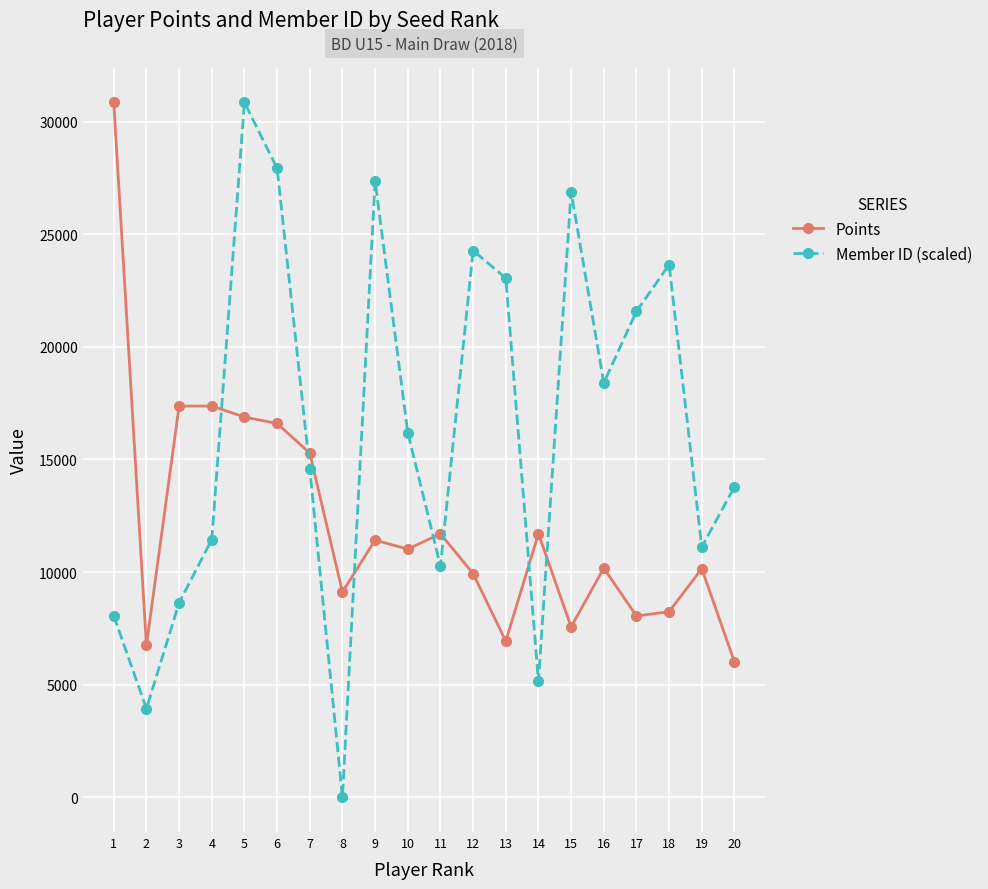

How many interior local valleys does the Member ID (scaled) series have?

6